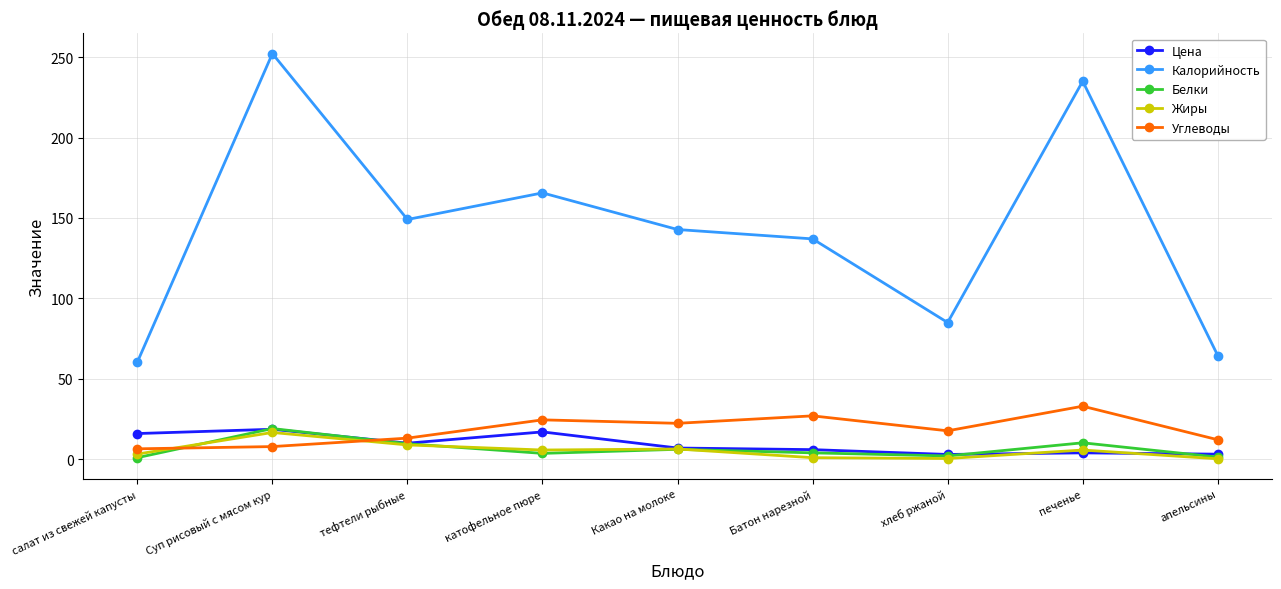

Where is the first local minimum for Калорийность?

тефтели рыбные